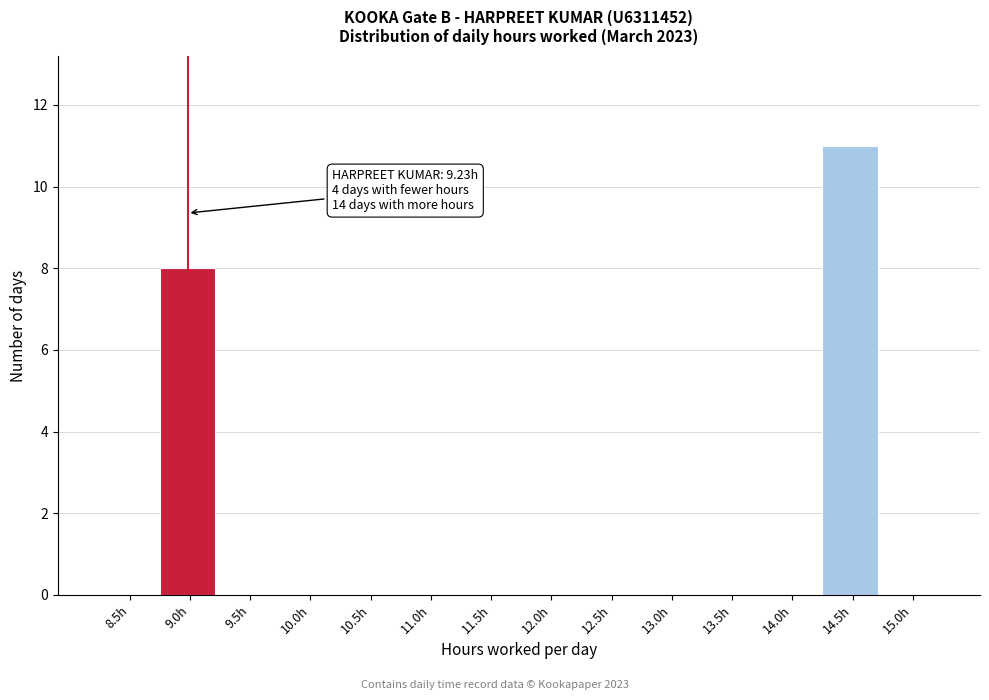

Reading right to left, what are all the values shown in this chart?

15.0h=0	14.5h=11	14.0h=0	13.5h=0	13.0h=0	12.5h=0	12.0h=0	11.5h=0	11.0h=0	10.5h=0	10.0h=0	9.5h=0	9.0h=8	8.5h=0